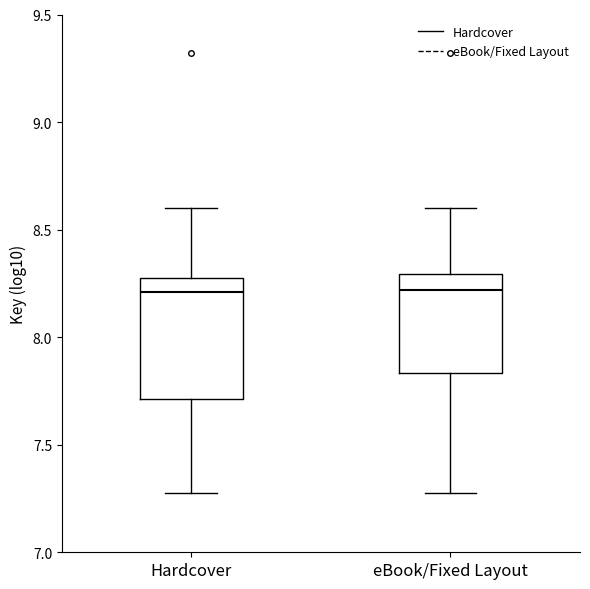

Reading left to right, read every box against the y-axis: the position of its median line, the range the box covers, and the ends of its whiskers. The values are not printed on the chart, so give them approximately, as read against the axis.

Hardcover: median 8.20, box 7.70 to 8.30, whiskers 7.30 to 8.60
eBook/Fixed Layout: median 8.20, box 7.85 to 8.30, whiskers 7.30 to 8.60